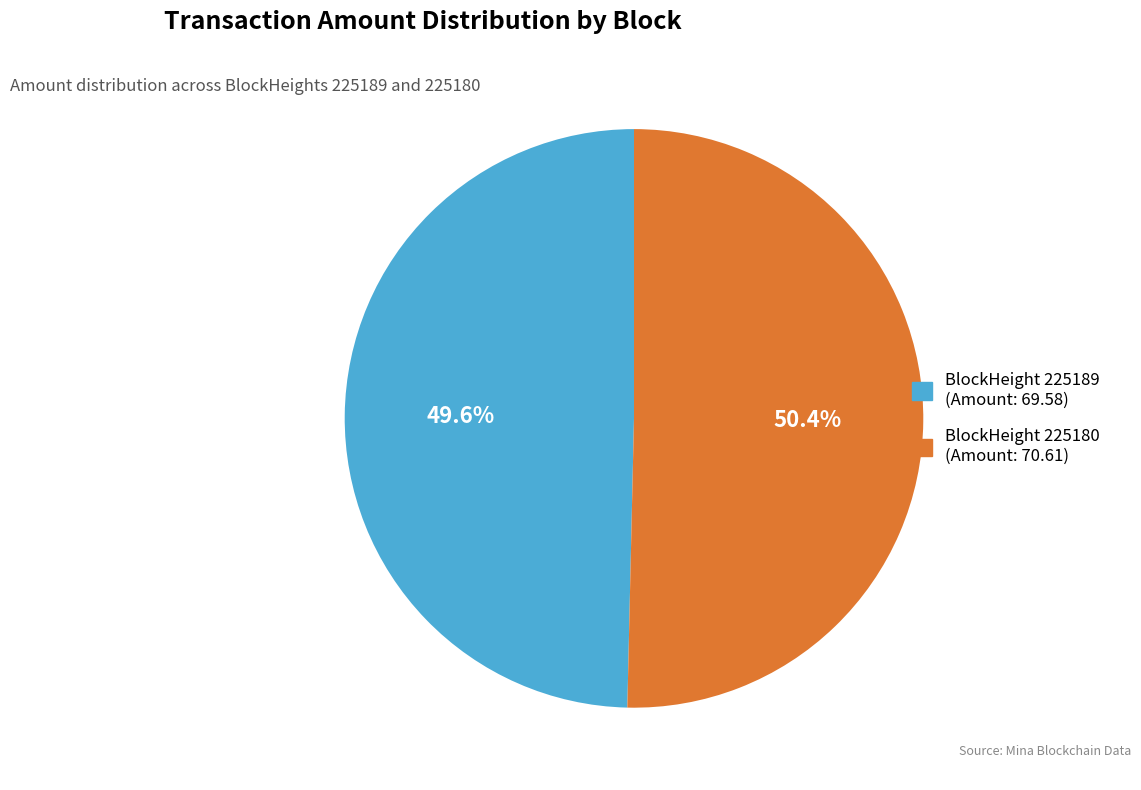

How many slices are in this pie chart?

2